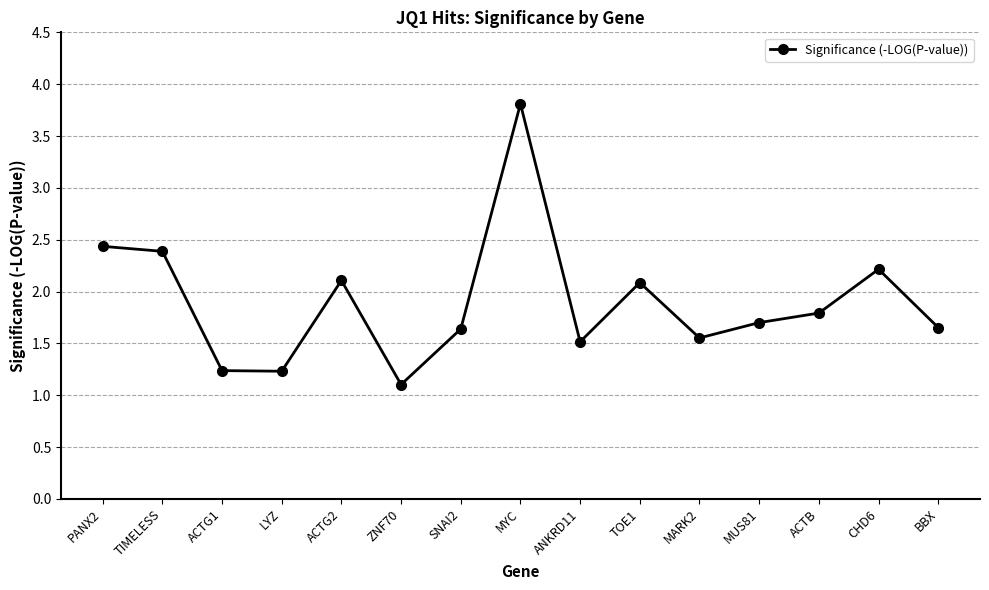

What is the smallest value displayed?

1.1